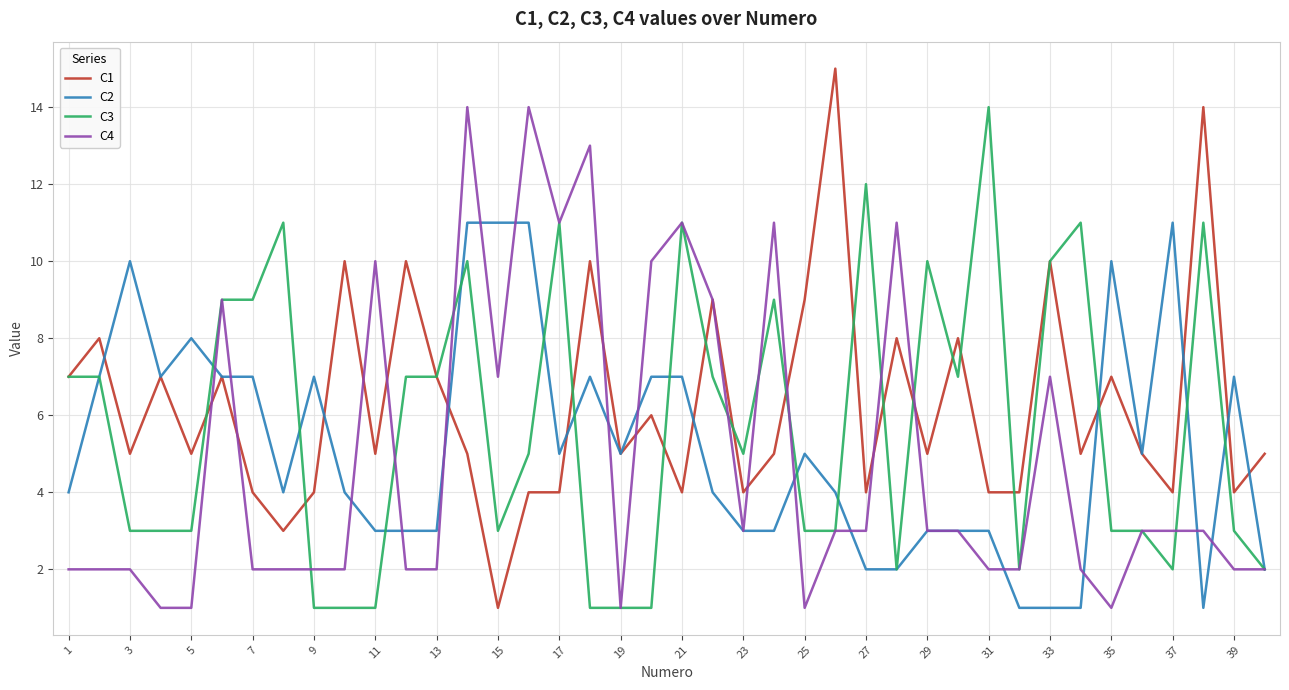

List the series in order of their overall mean, lowest first.

C4, C2, C3, C1